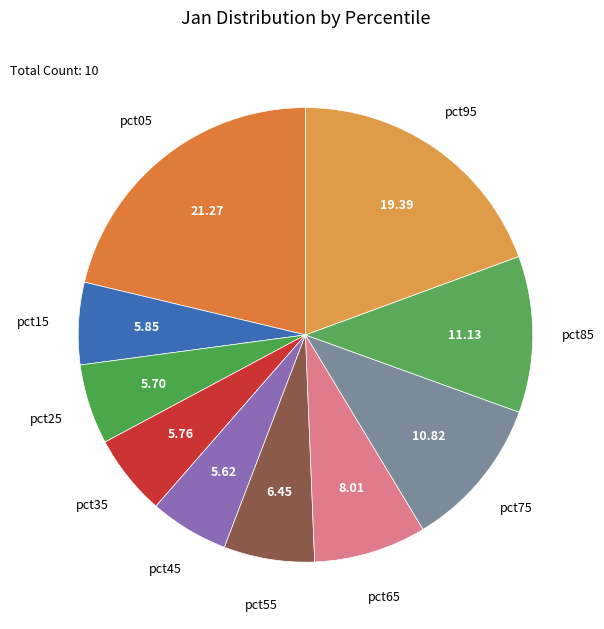

How many segments does this pie chart have?

10